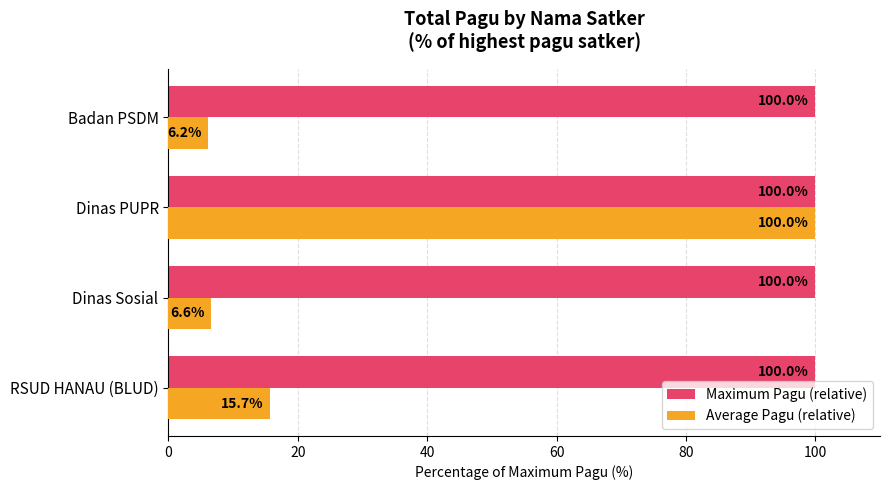

What is the highest value of the Average Pagu (relative) series?

100.0